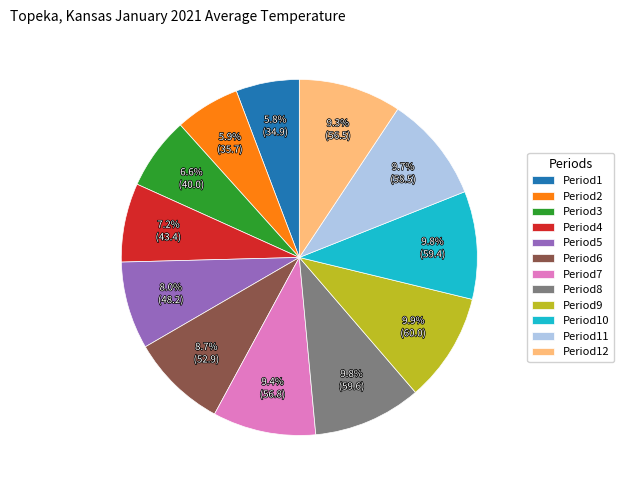

To the nearest percent, what is the difference between the largest and smallest slice percentages?

4%